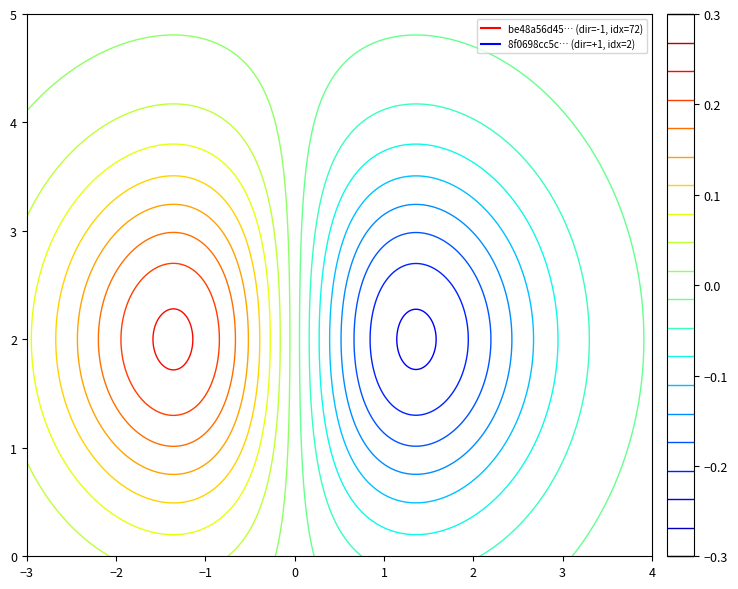

What is the average value of the 8f0698cc5c6d7ae967e4b3237271f5fa974b653 series?

2